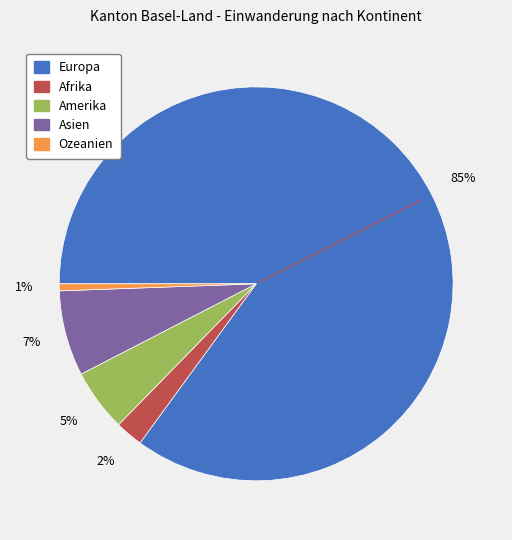

Does Ozeanien account for over 50% of the chart?

No